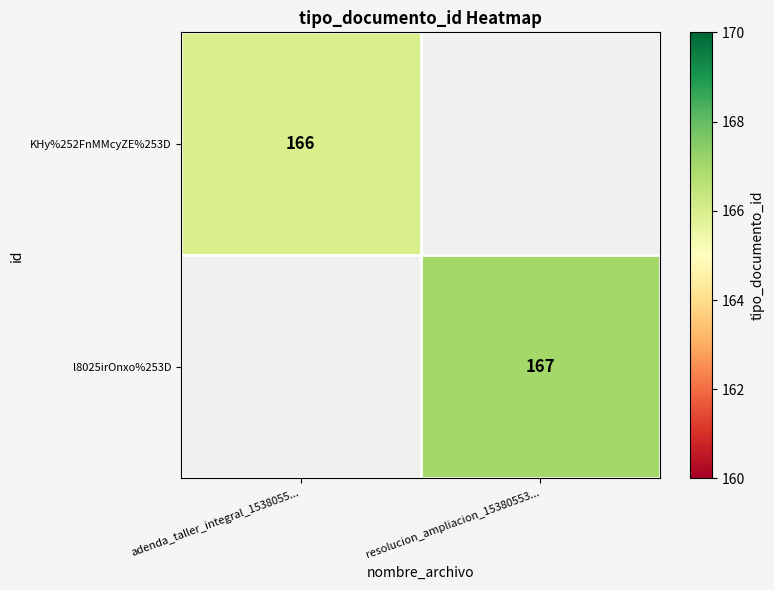

Is it true that l8025irOnxo%253D equals 271 at resolucion_ampliacion_15380553...?

False